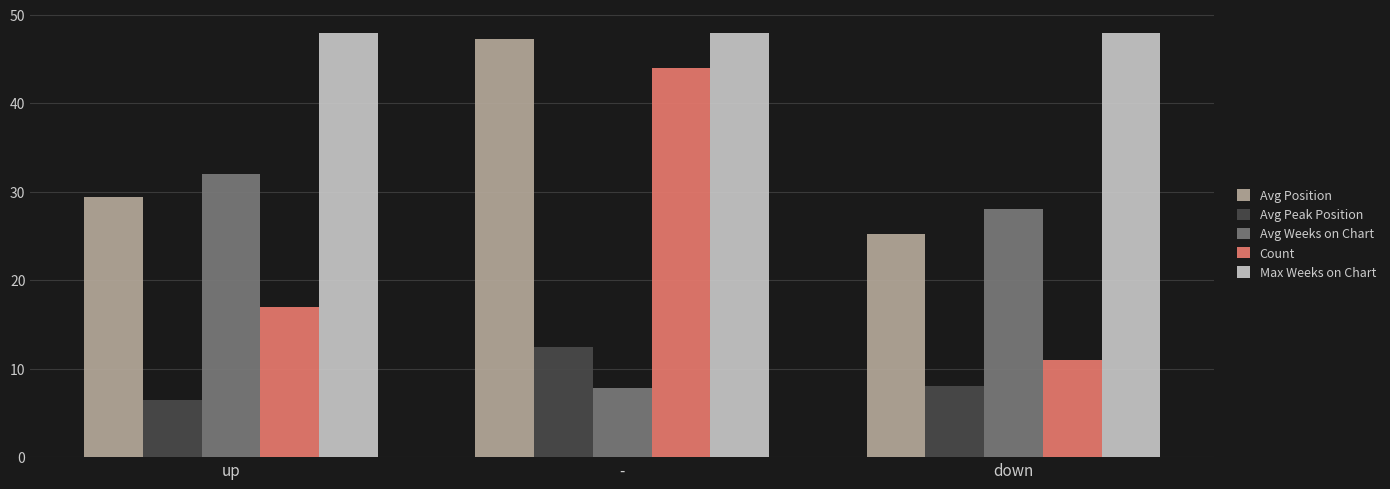

Read the Avg Position value at -.

47.3